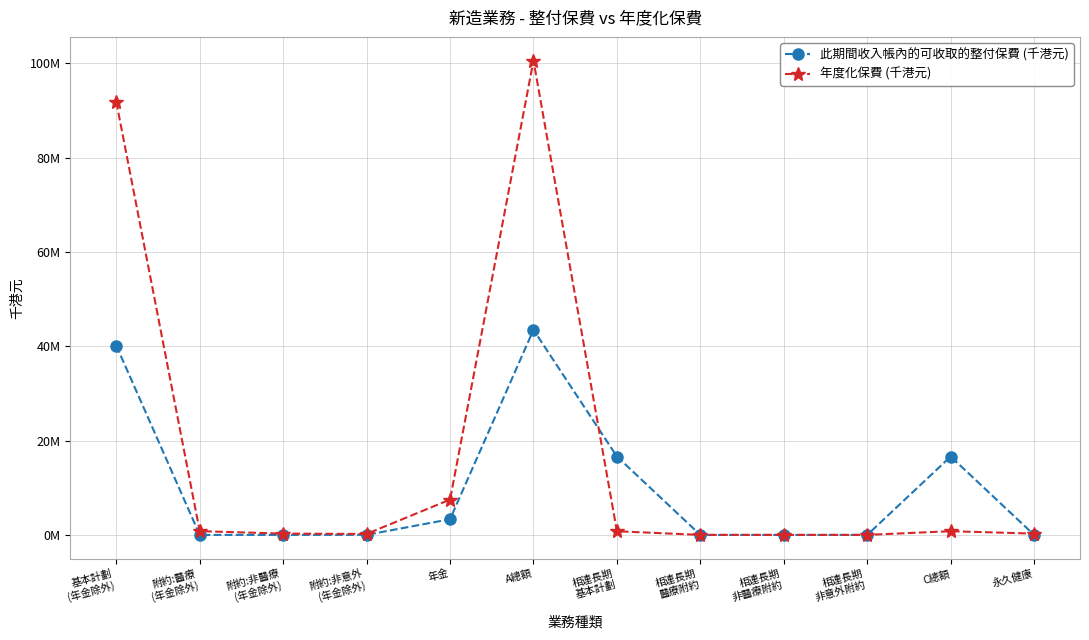

At which label does 此期間收入帳內的可收取的整付保費 (千港元) first exceed 15531?

基本計劃
(年金除外)